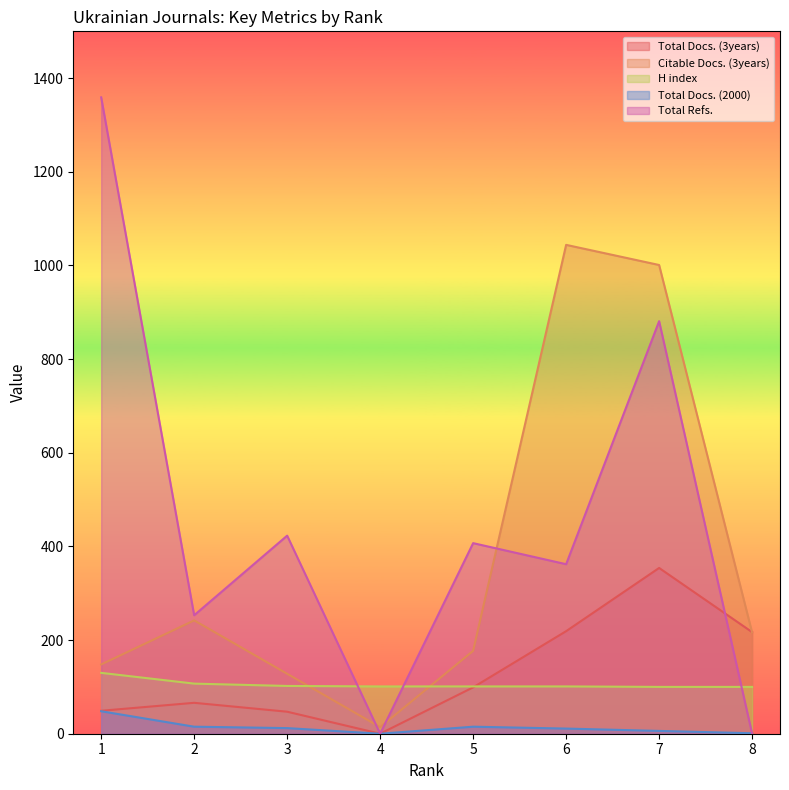

At which category does Total Refs. reach its first local peak?

3